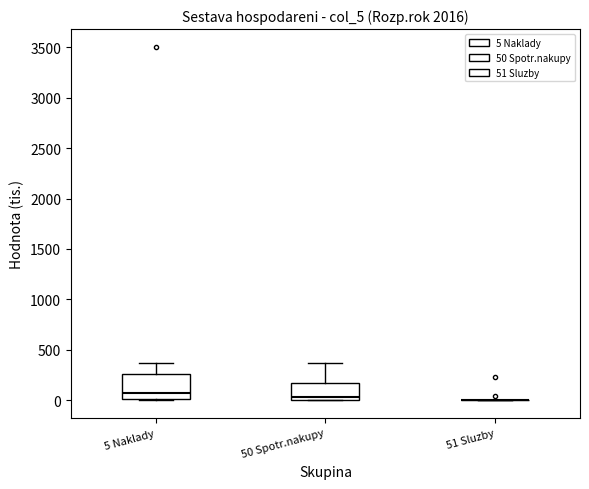

Reading left to right, read every box against the y-axis: the position of its median line, the range the box covers, and the ends of its whiskers. The values are not printed on the chart, so give them approximately, as read against the axis.

5 Naklady: median 50, box 0 to 250, whiskers 0 (just below the box's lower edge) to 350
50 Spotr.nakupy: median 50, box 0 to 150, whiskers 0 to 350
51 Sluzby: box collapsed to a line at 0, whiskers 0 to 0